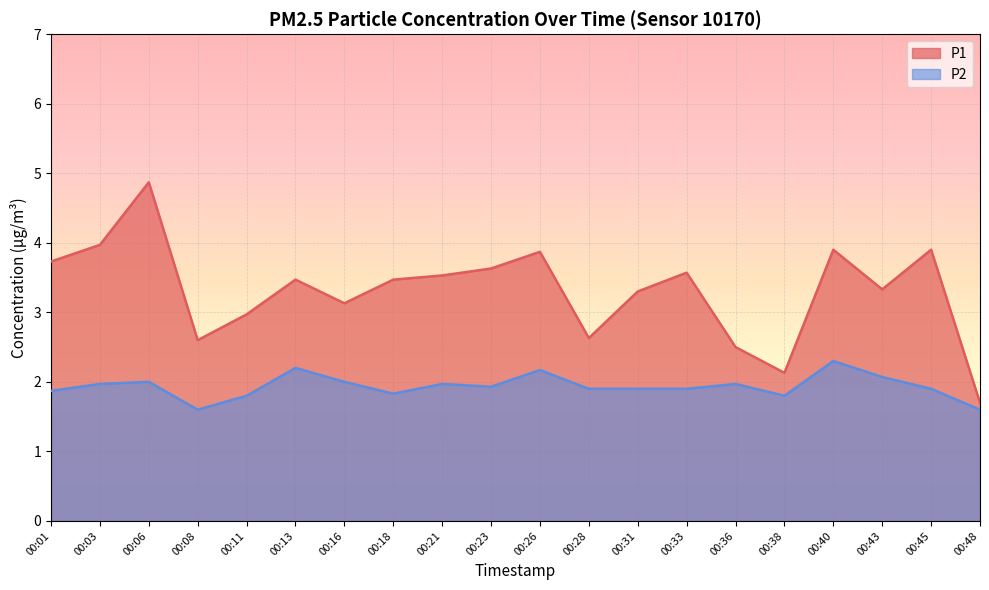

Which category has the highest value across all series?

00:06